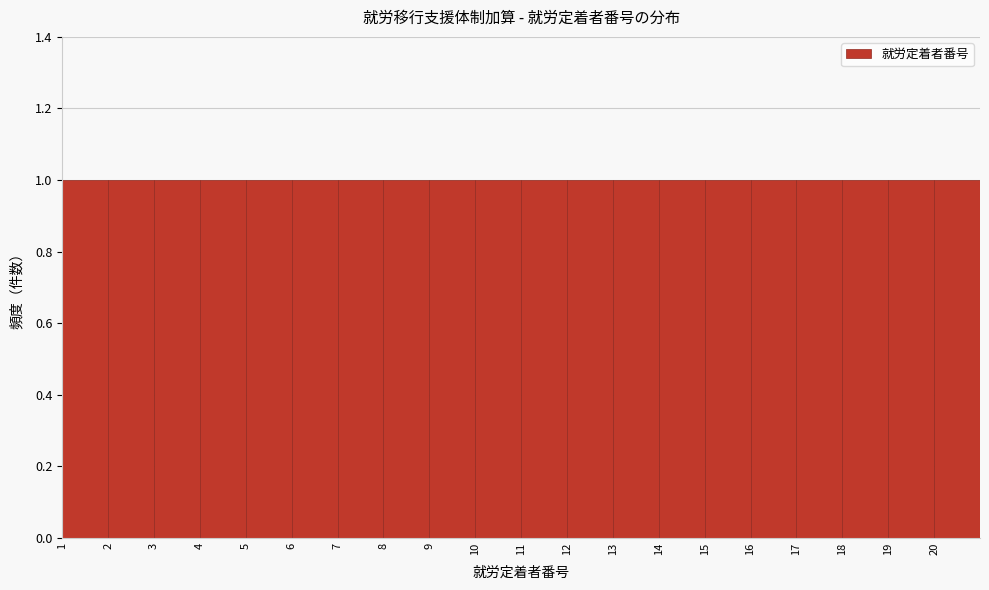

Reading left to right, list every bar in this chart as the range it spans on the x-axis followed by its height. The values are not printed on the chart, so give them approximately, as read against the axis.

1 to 2: 1
2 to 3: 1
3 to 4: 1
4 to 5: 1
5 to 6: 1
6 to 7: 1
7 to 8: 1
8 to 9: 1
9 to 10: 1
10 to 11: 1
11 to 12: 1
12 to 13: 1
13 to 14: 1
14 to 15: 1
15 to 16: 1
16 to 17: 1
17 to 18: 1
18 to 19: 1
19 to 20: 1
20 to 21: 1